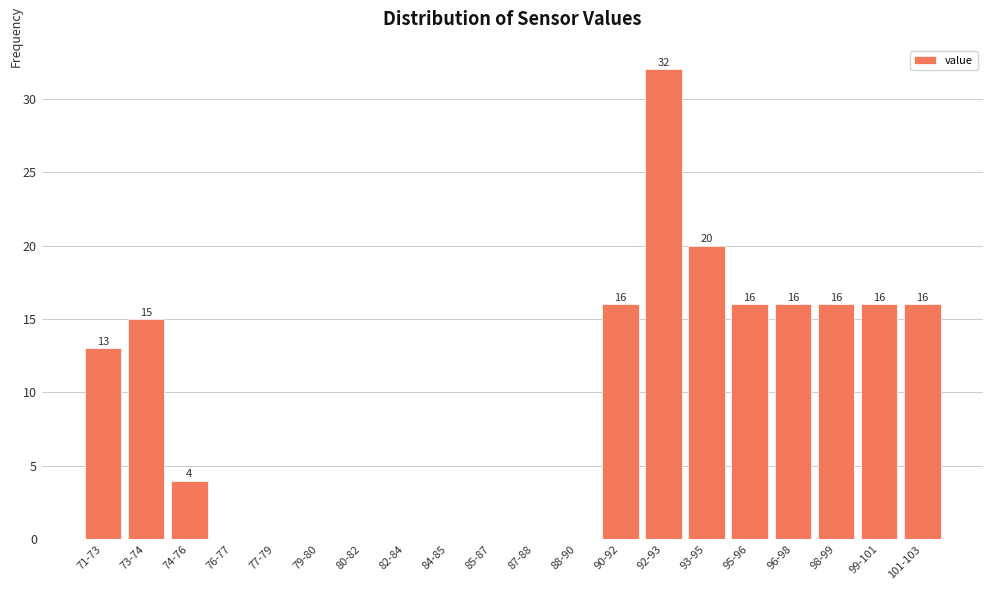

Reading left to right, transcribe all the data shown in this chart.

71-73=13	73-74=15	74-76=4	76-77=0	77-79=0	79-80=0	80-82=0	82-84=0	84-85=0	85-87=0	87-88=0	88-90=0	90-92=16	92-93=32	93-95=20	95-96=16	96-98=16	98-99=16	99-101=16	101-103=16